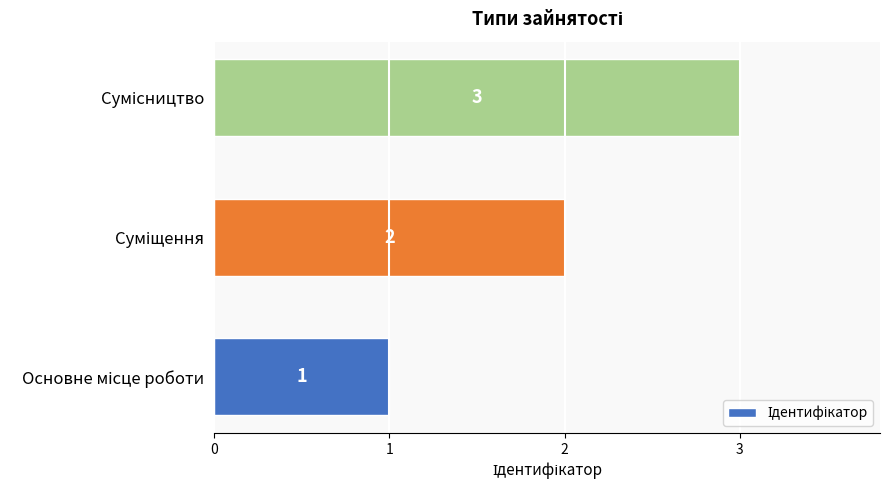

What is the greatest value displayed?

3